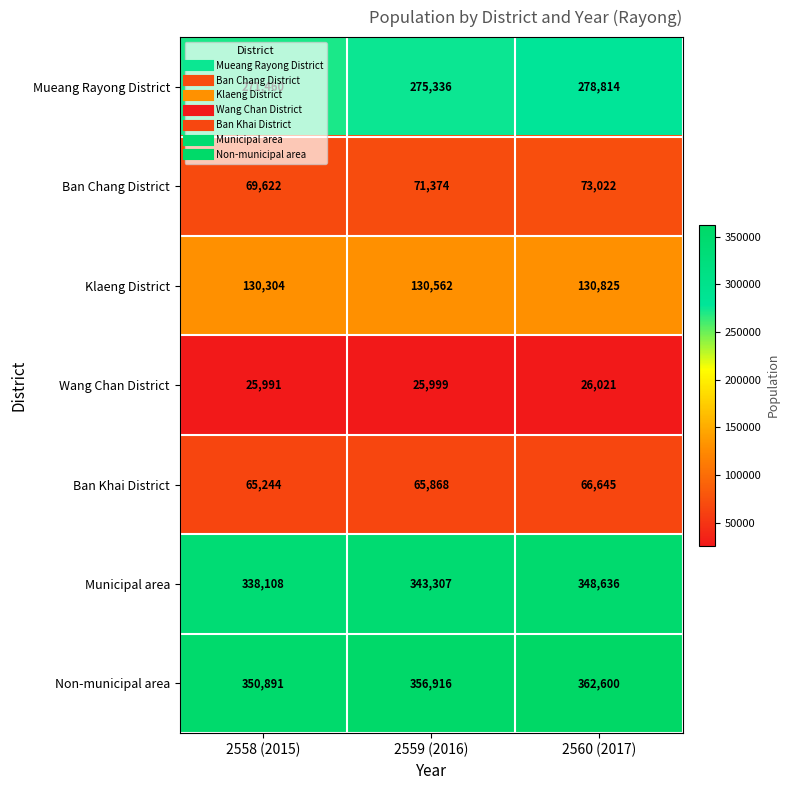

Count the Mueang Rayong District values in the range 271460 to 278814.

3